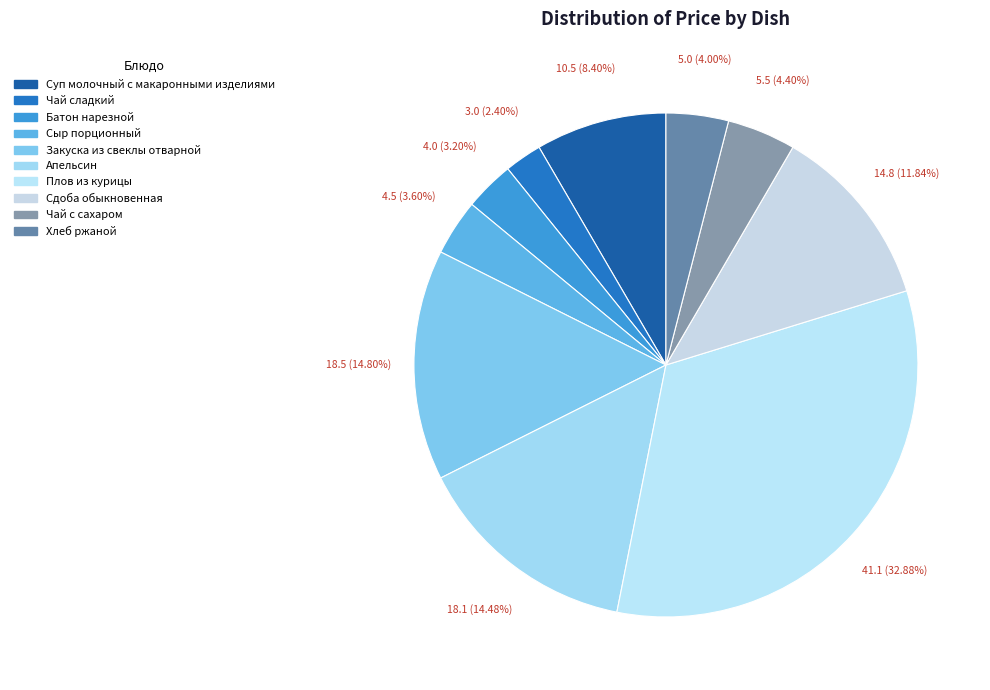

Rank the categories by value from highest to lowest.

Плов из курицы, Закуска из свеклы отварной, Апельсин, Сдоба обыкновенная, Суп молочный с макаронными изделиями, Чай с сахаром, Хлеб ржаной, Сыр порционный, Батон нарезной, Чай сладкий